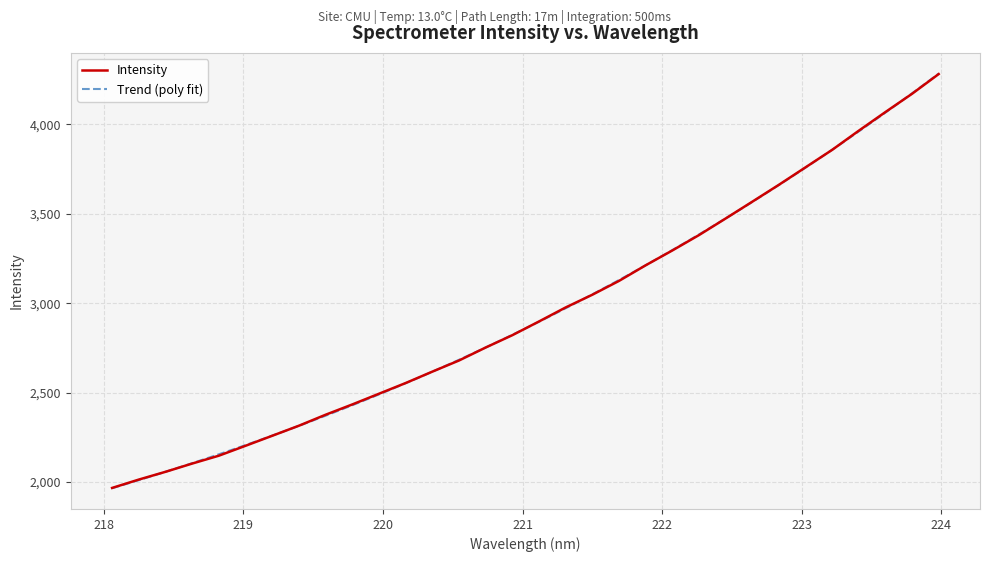

Which category has the lowest value across all series?

218.0596